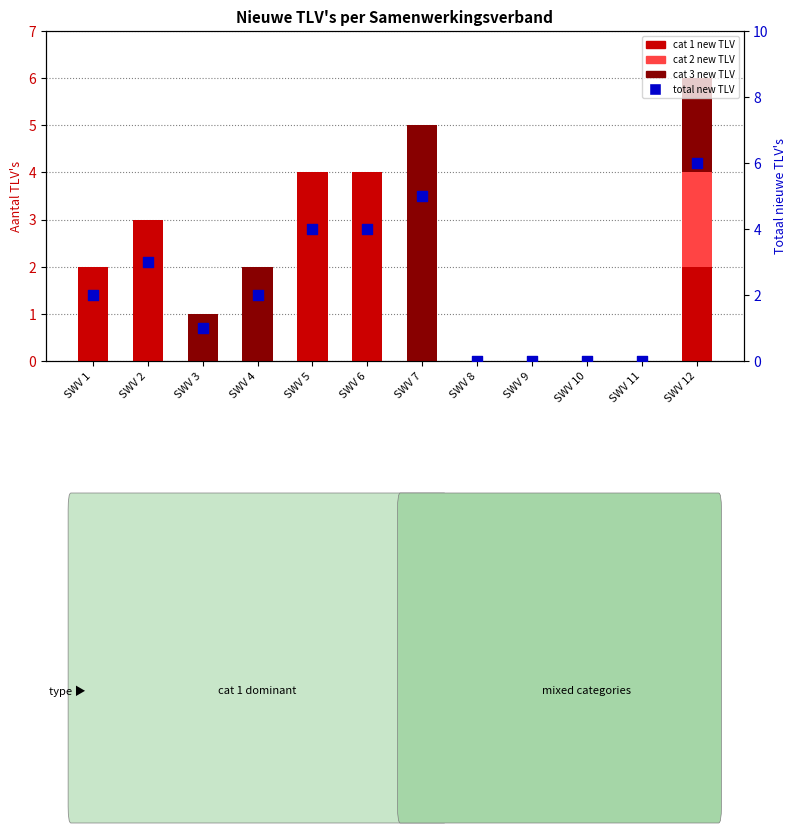

What are all the series names shown in the legend?

cat 1 new TLV, cat 2 new TLV, cat 3 new TLV, total new TLV